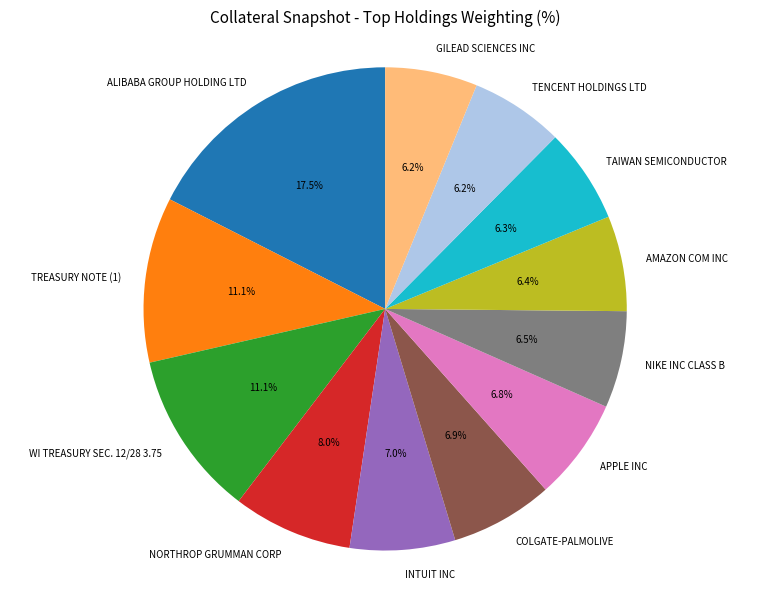

Combined, do WI TREASURY SEC. 12/28 3.75 and NIKE INC CLASS B account for over 50%?

No